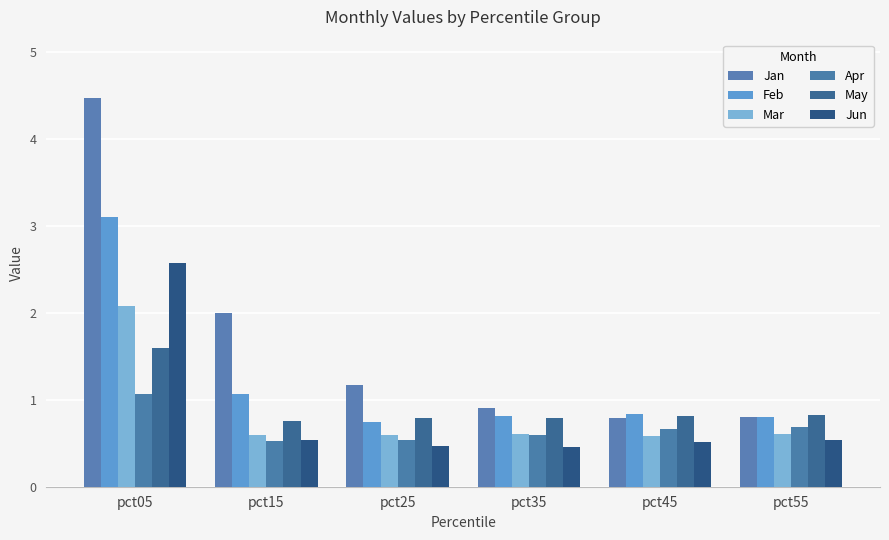

What is the minimum value for Jun?

0.5